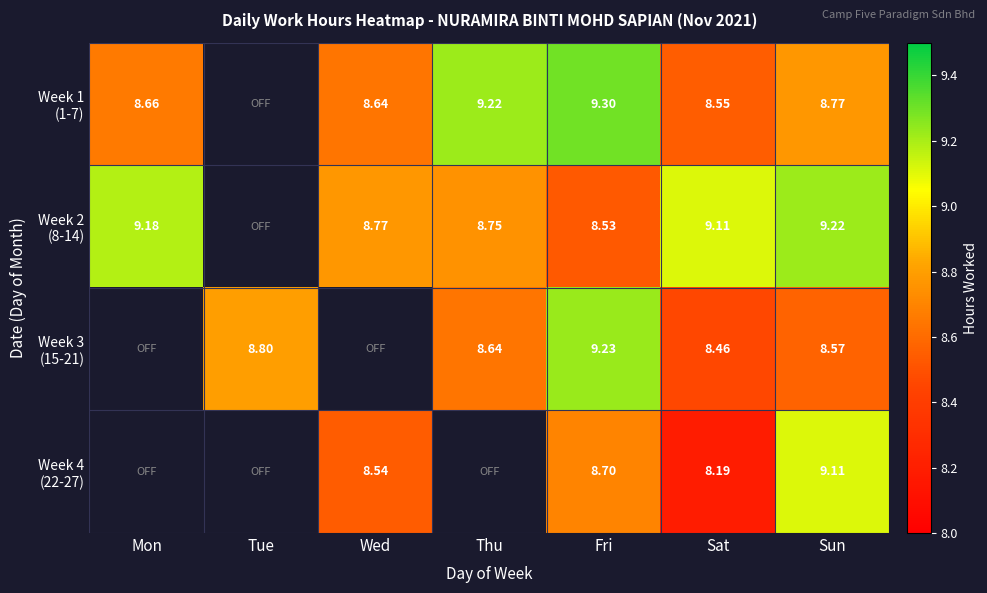

What is the sum of the Week 1 (1-7) values at Sat and Fri?

17.9